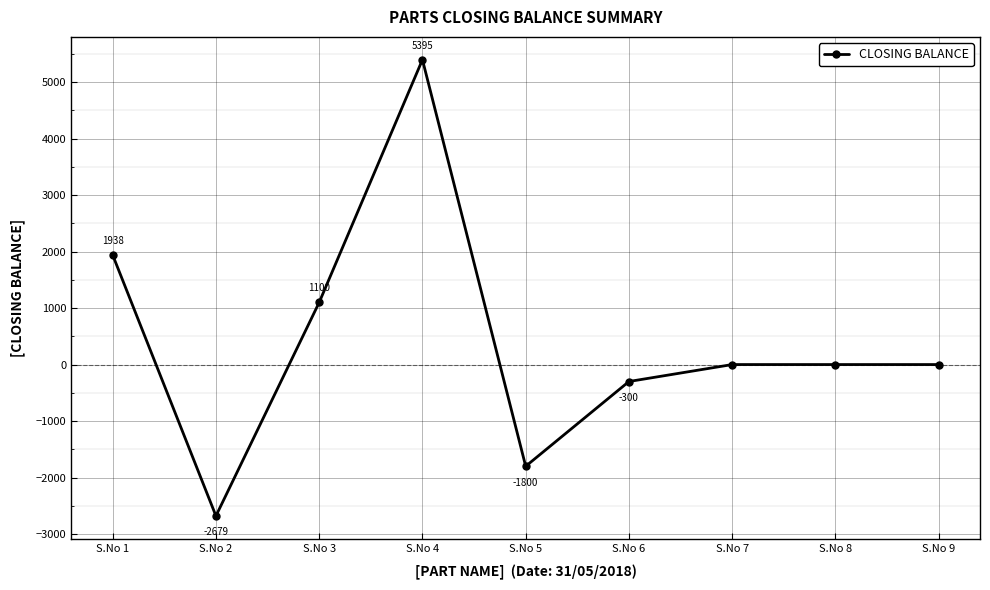

Reading left to right, what are all the values shown in this chart?

1938	-2679	1100	5395	-1800	-300	0	0	0